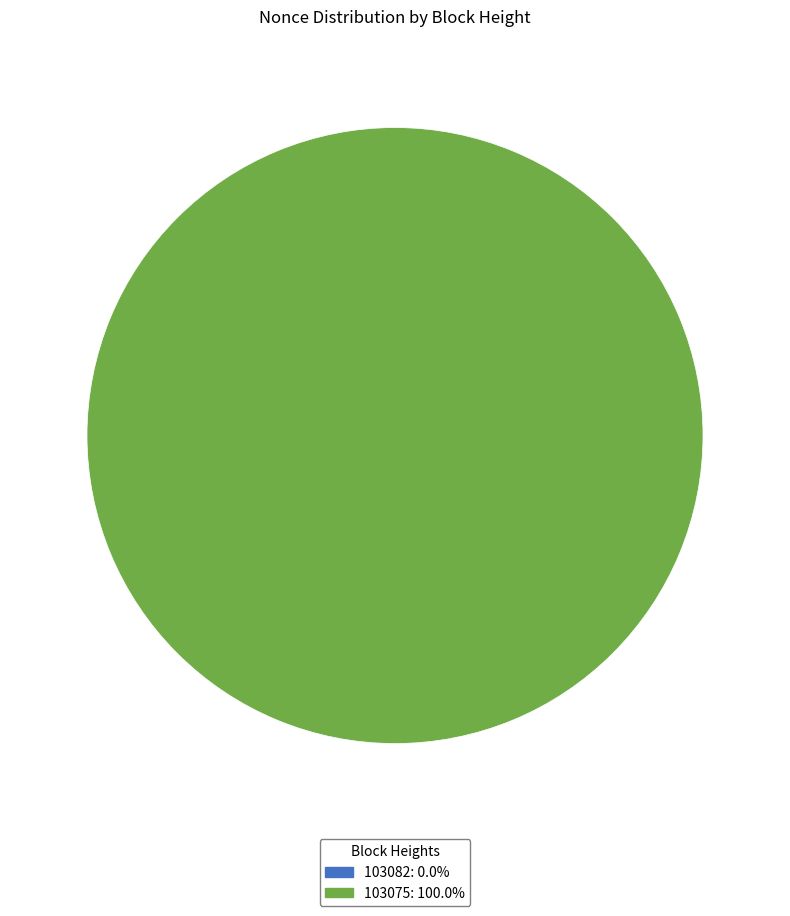

Is 103075 the majority of the pie?

Yes